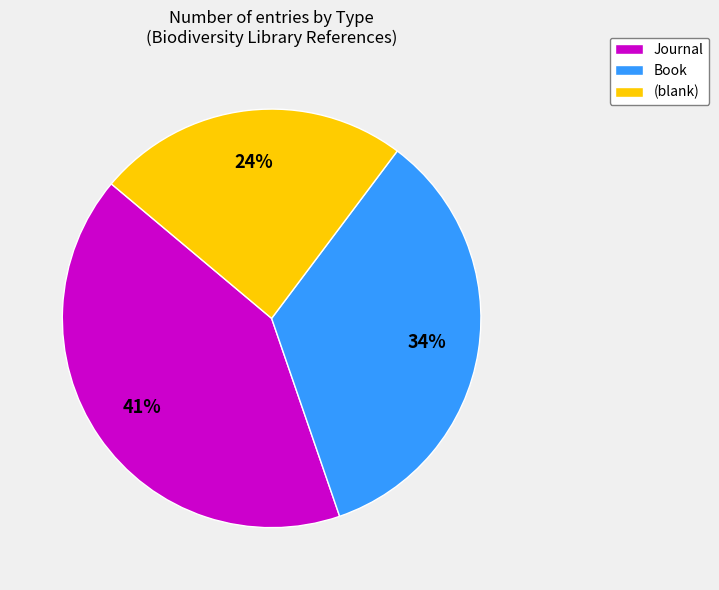

Is there any slice that represents more than half of the pie?

No